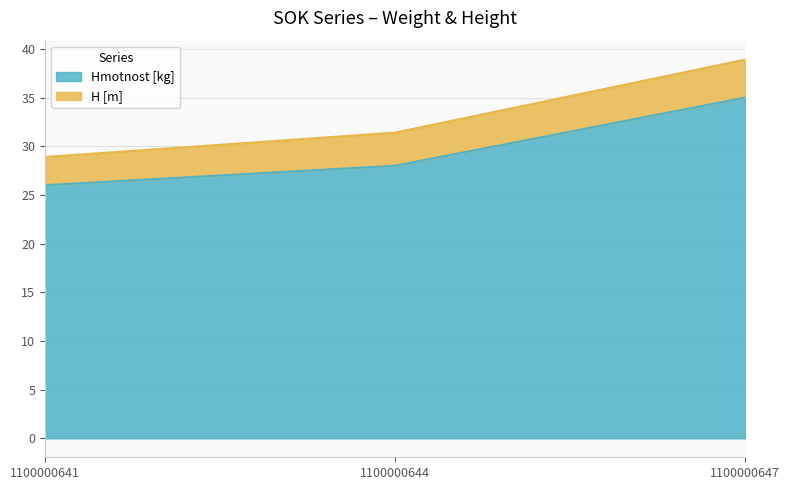

Between 1100000641 and 1100000647, which is larger?

1100000647